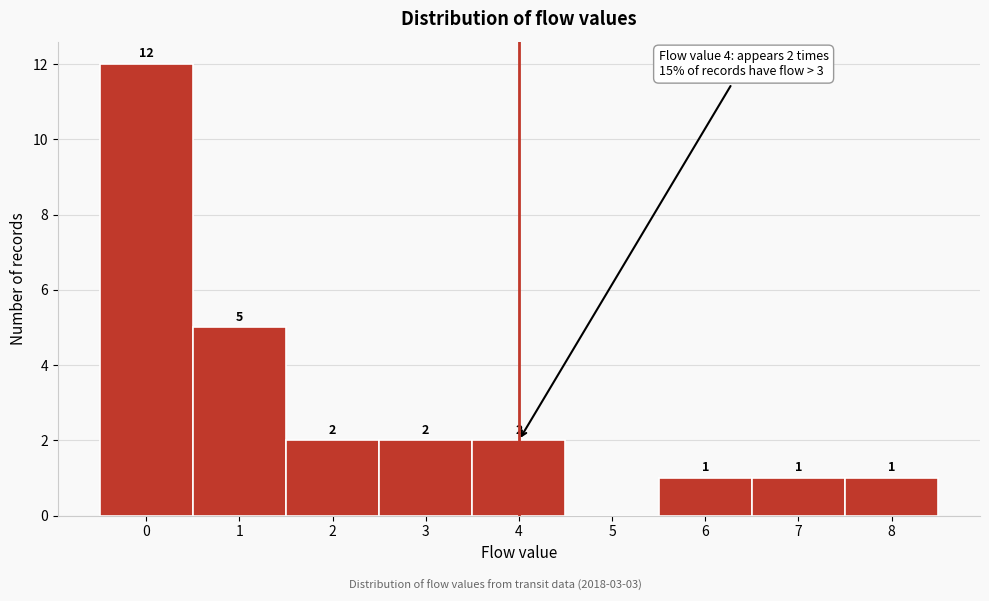

Which range on the x-axis has the tallest bar?

-0.5 to 0.5